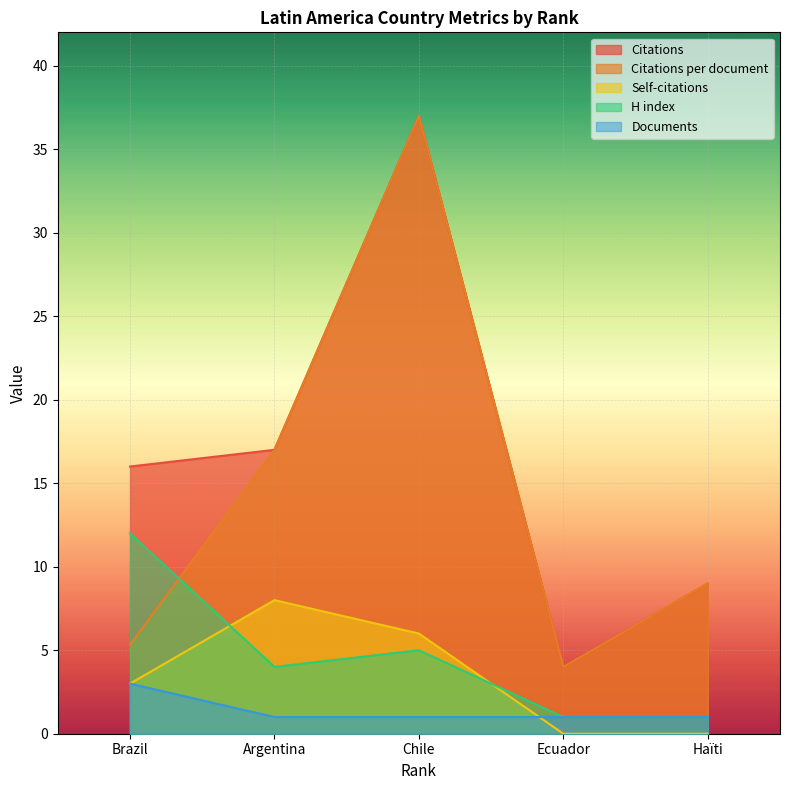

What is the greatest value displayed?

37.0